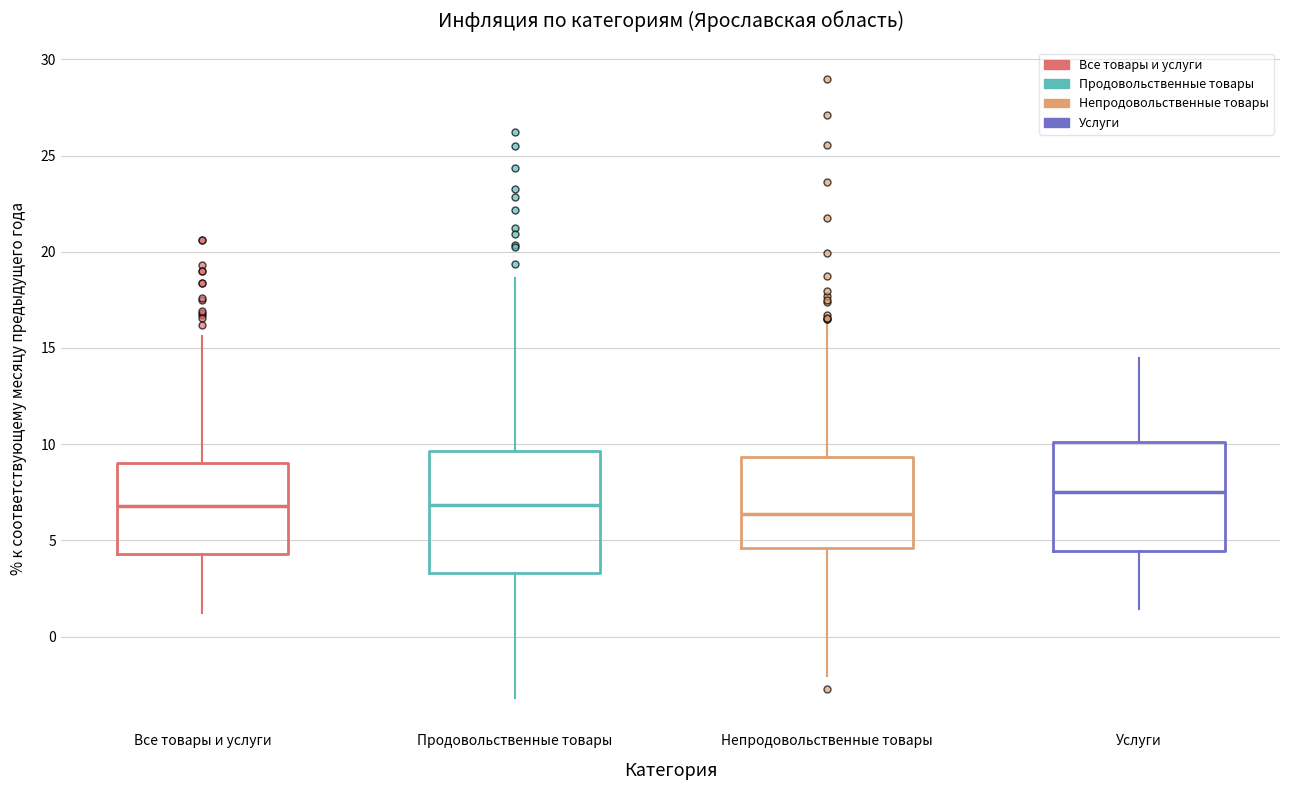

Reading left to right, read every box against the y-axis: the position of its median line, the range the box covers, and the ends of its whiskers. The values are not printed on the chart, so give them approximately, as read against the axis.

Все товары и услуги: median 7.0, box 4.5 to 9.0, whiskers 1.0 to 15.5
Продовольственные товары: median 7.0, box 3.5 to 9.5, whiskers -3.0 to 18.5
Непродовольственные товары: median 6.5, box 4.5 to 9.5, whiskers -2.0 to 16.5
Услуги: median 7.5, box 4.5 to 10.0, whiskers 1.5 to 14.5